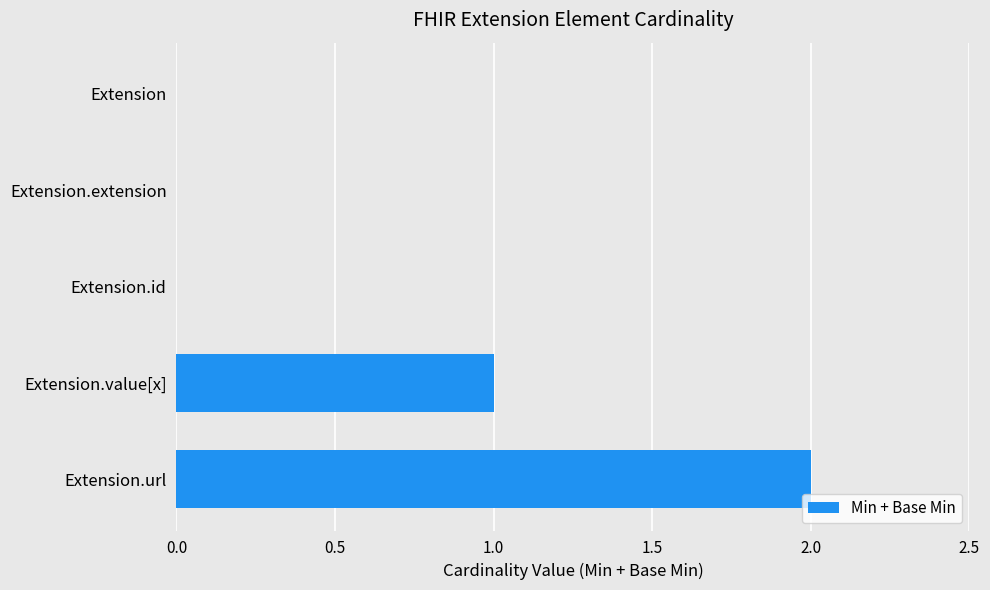

What is the sum of all values?

3